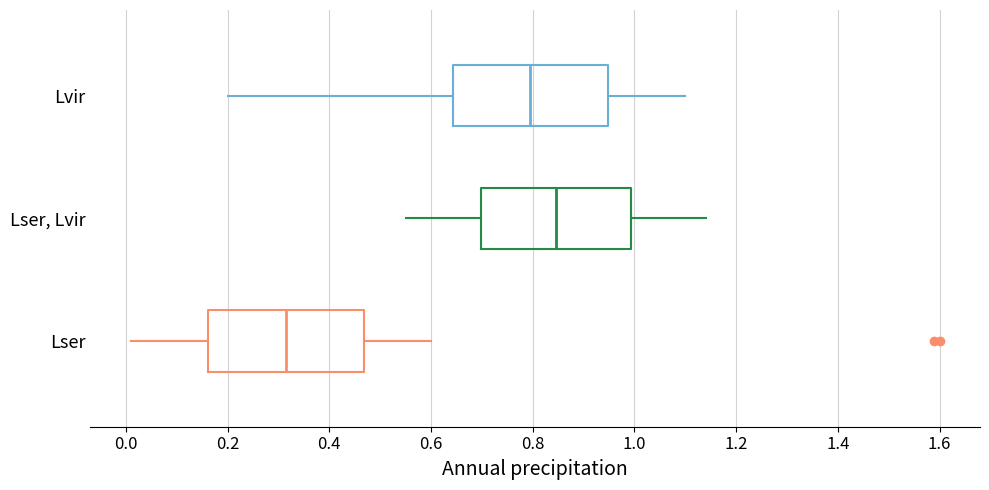

Where does the right whisker of the box for Lser end on the x-axis? The values are not printed on the chart, so give them approximately, as read against the axis.

0.60